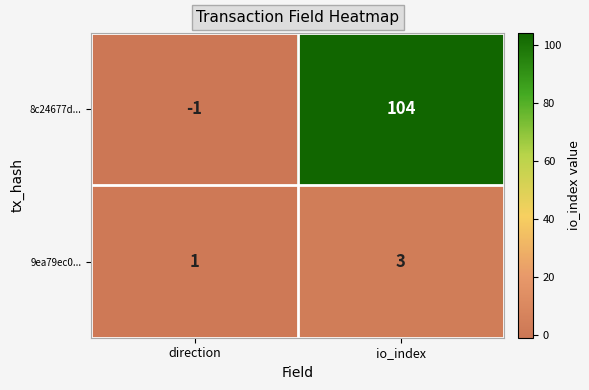

At which category is the sum across all series the highest?

io_index